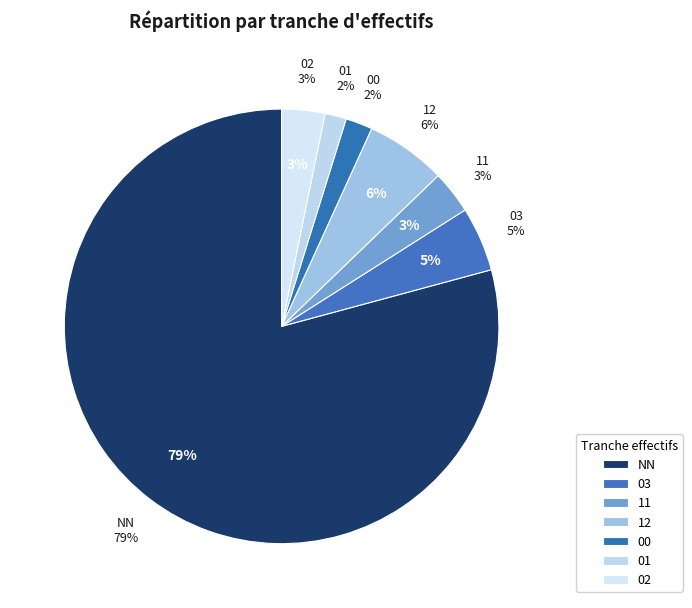

Which category has the biggest portion of the pie?

NN